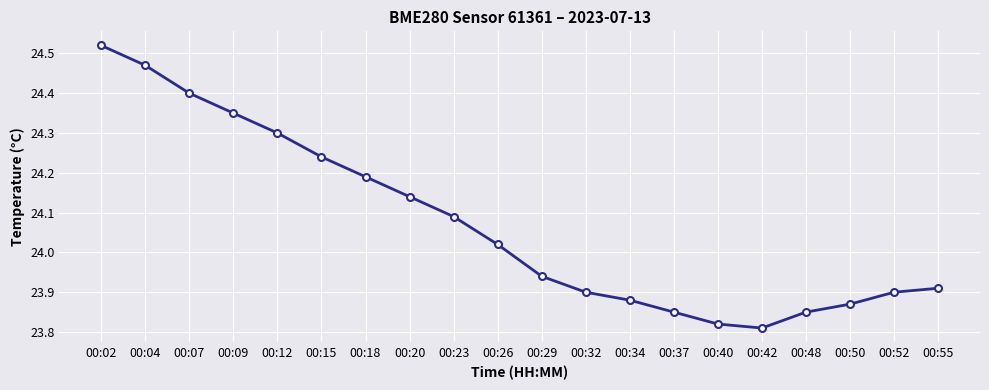

The value at 00:37 is 23.9. True or false?

True